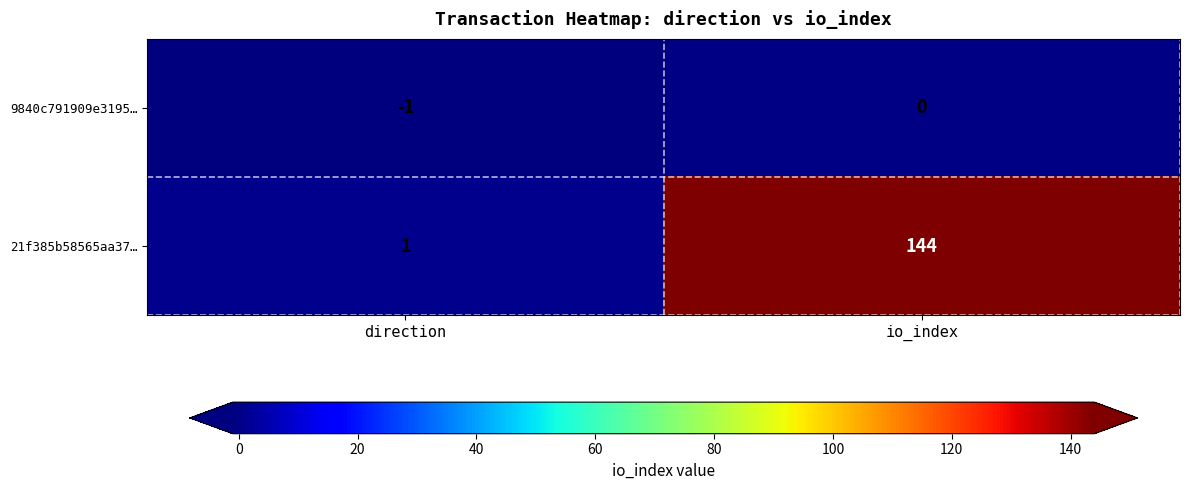

Which series has the largest range (max minus min)?

21f385b58565aa37…